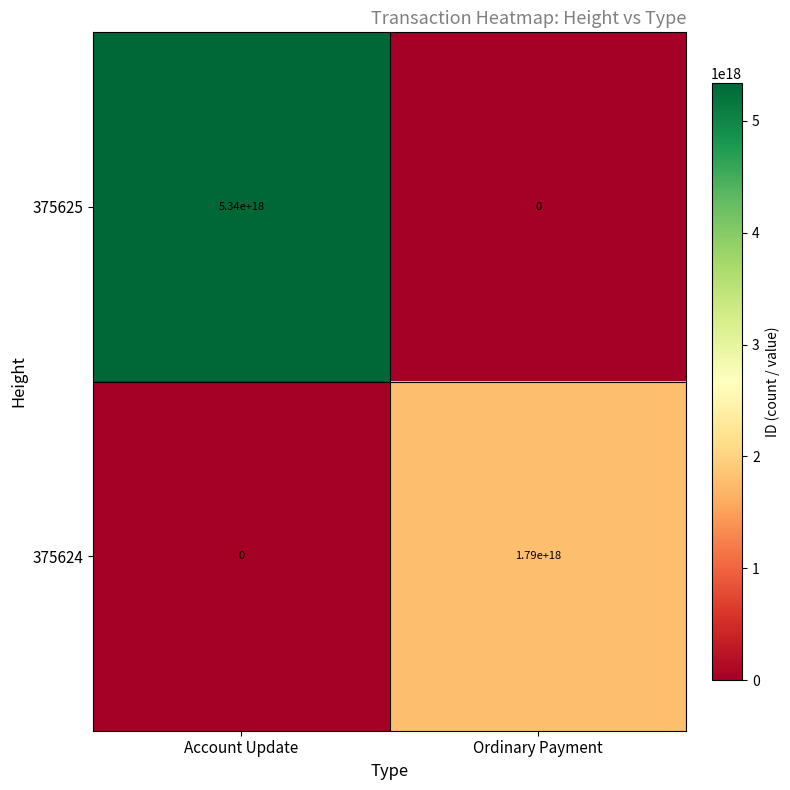

Rank the series by their maximum value, from lowest to highest.

375624, 375625